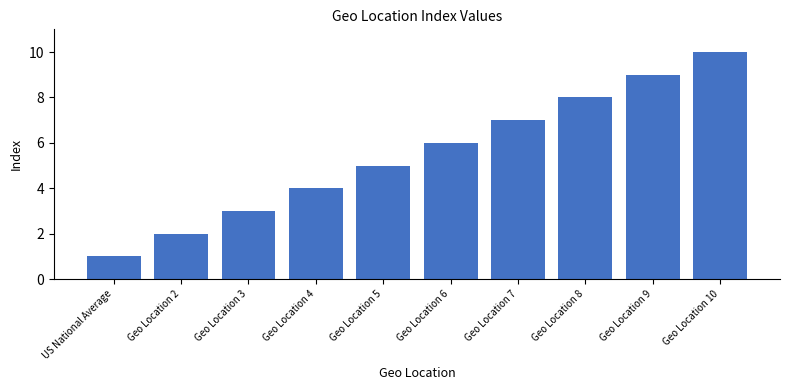

What is the difference between the maximum and second lowest values?

8